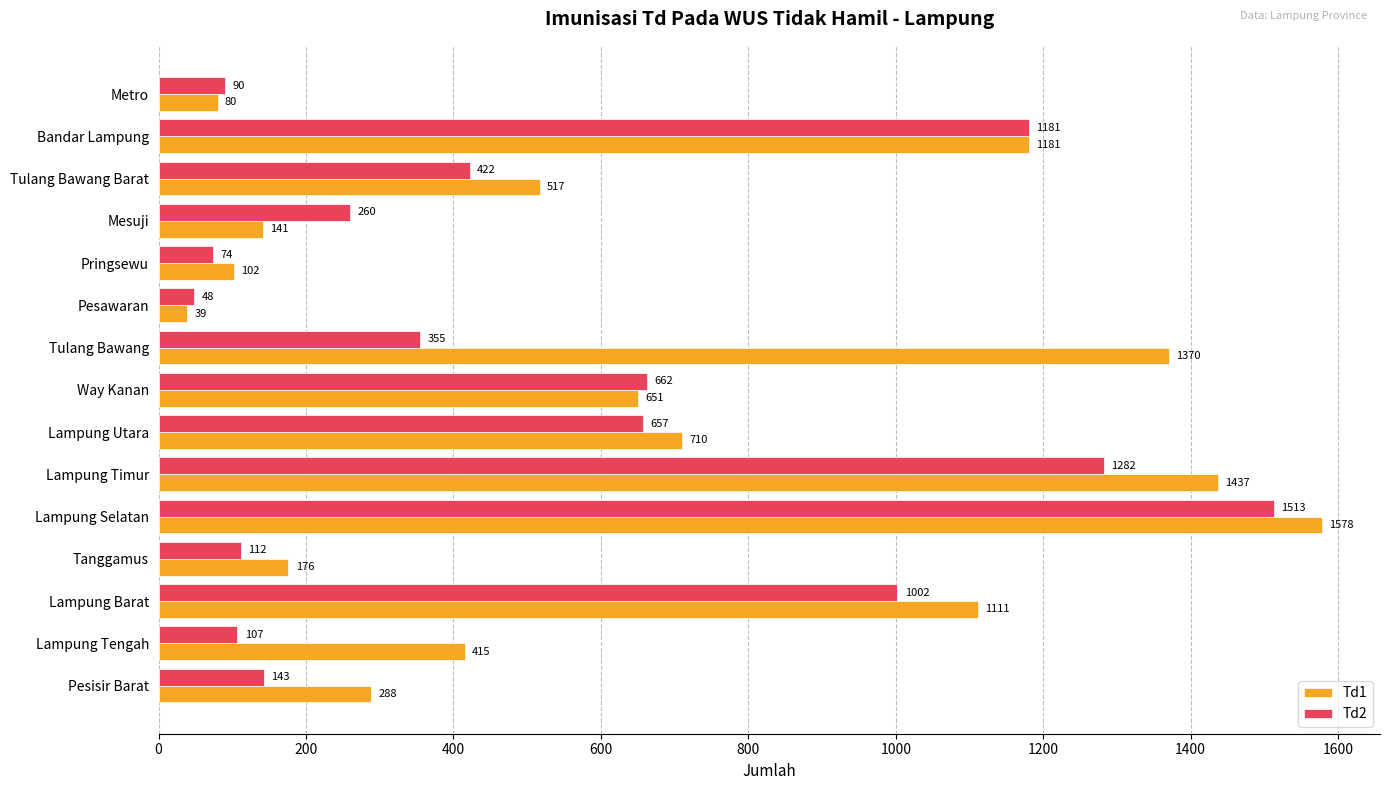

Which series has the largest range (max minus min)?

Td1